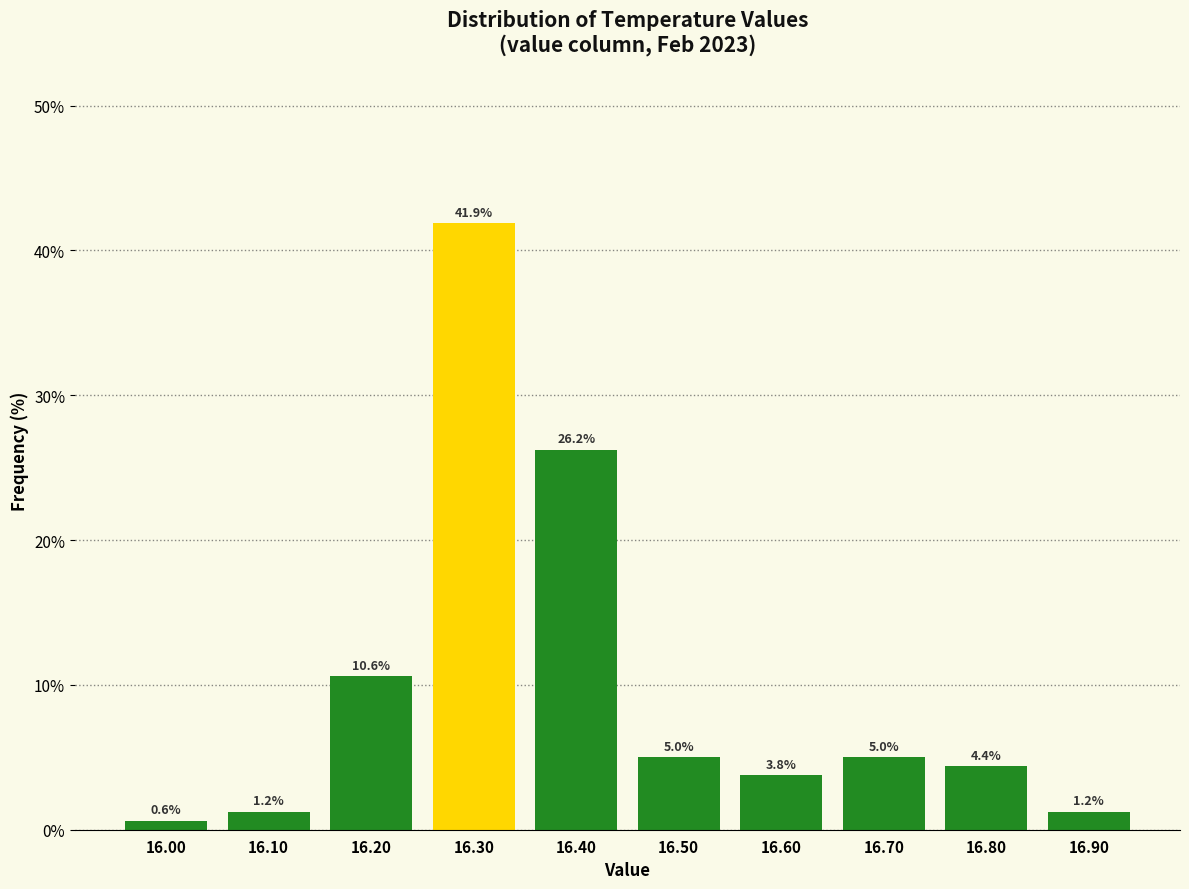

Which range on the x-axis has the tallest bar?

16.25 to 16.35